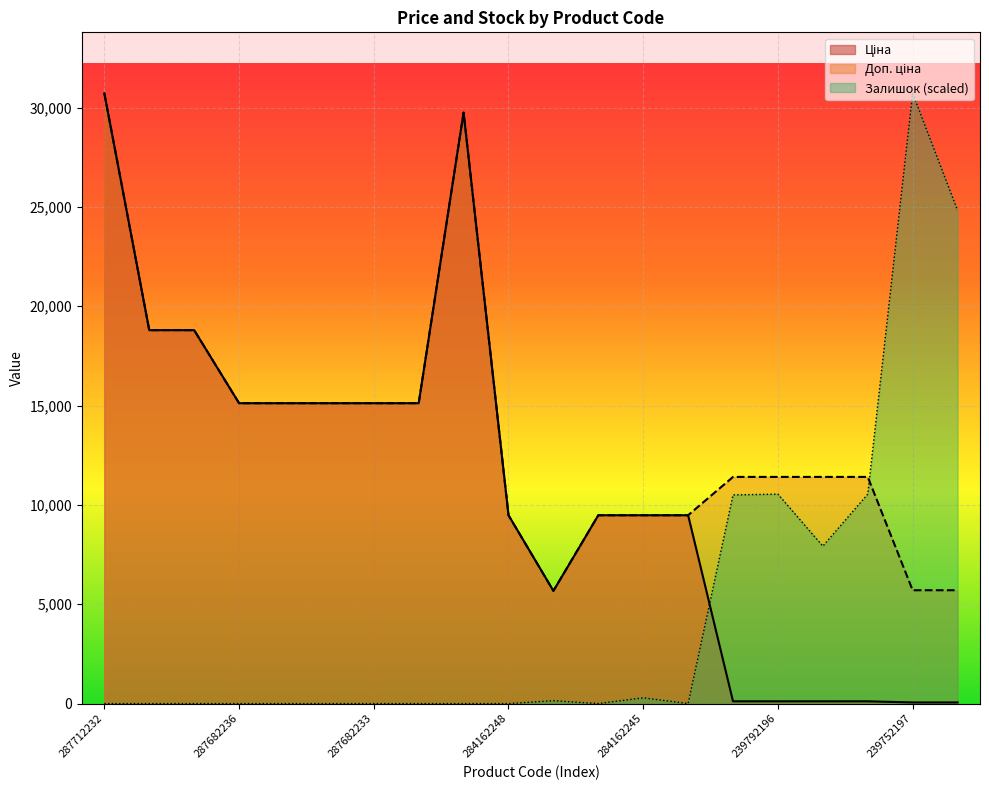

How many lines are shown in the chart?

3